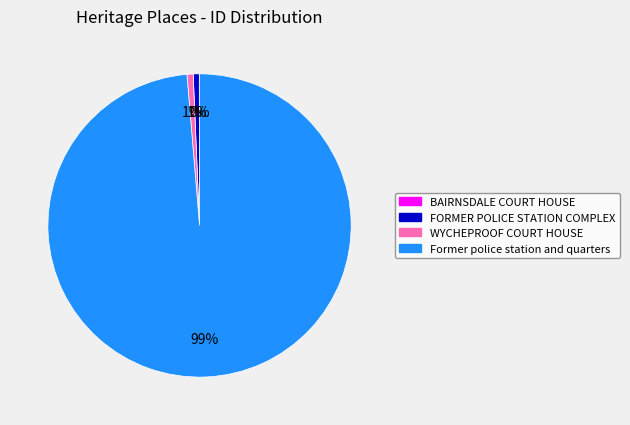

Is the sum of Former police station and quarters and FORMER POLICE STATION COMPLEX greater than half?

Yes